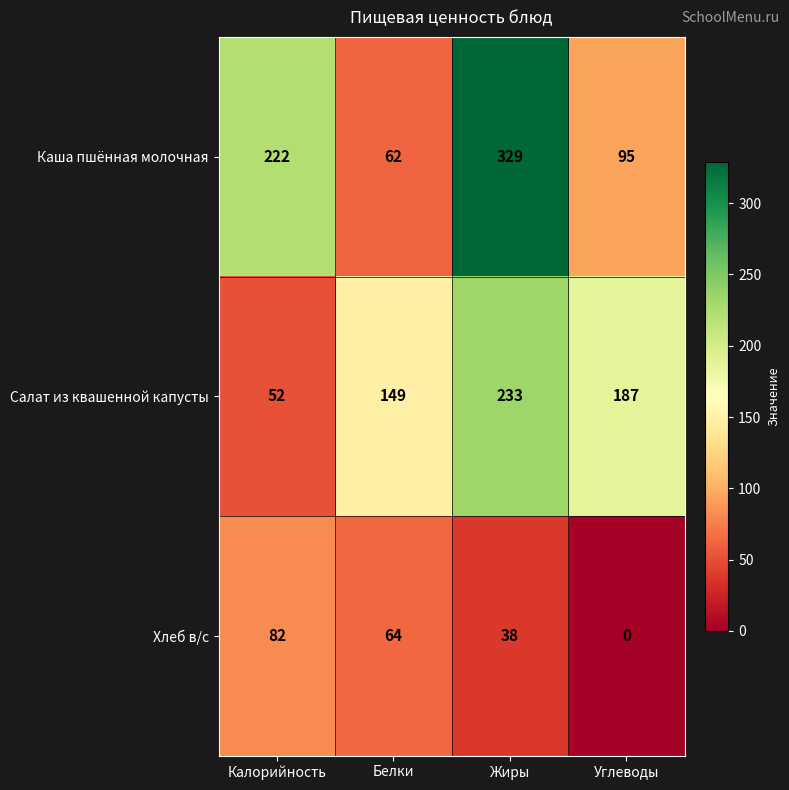

Reading left to right, list all the values displayed in this chart.

Каша пшённая молочная: 222	62	329	95
Салат из квашенной капусты: 52	149	233	187
Хлеб в/с: 82	64	38	0